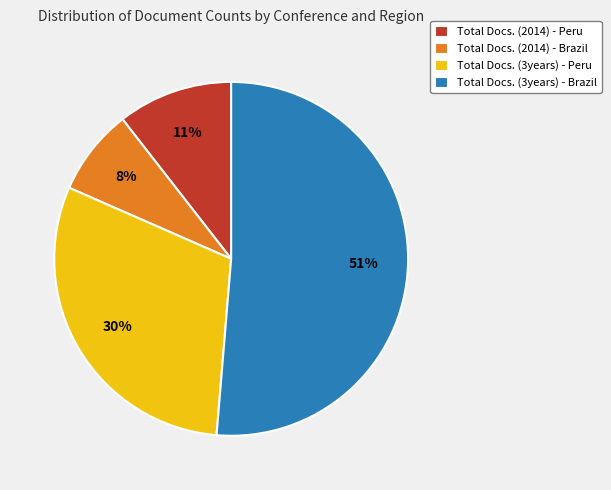

What percentage is the Total Docs. (3years) - Brazil slice, to the nearest percent?

51%